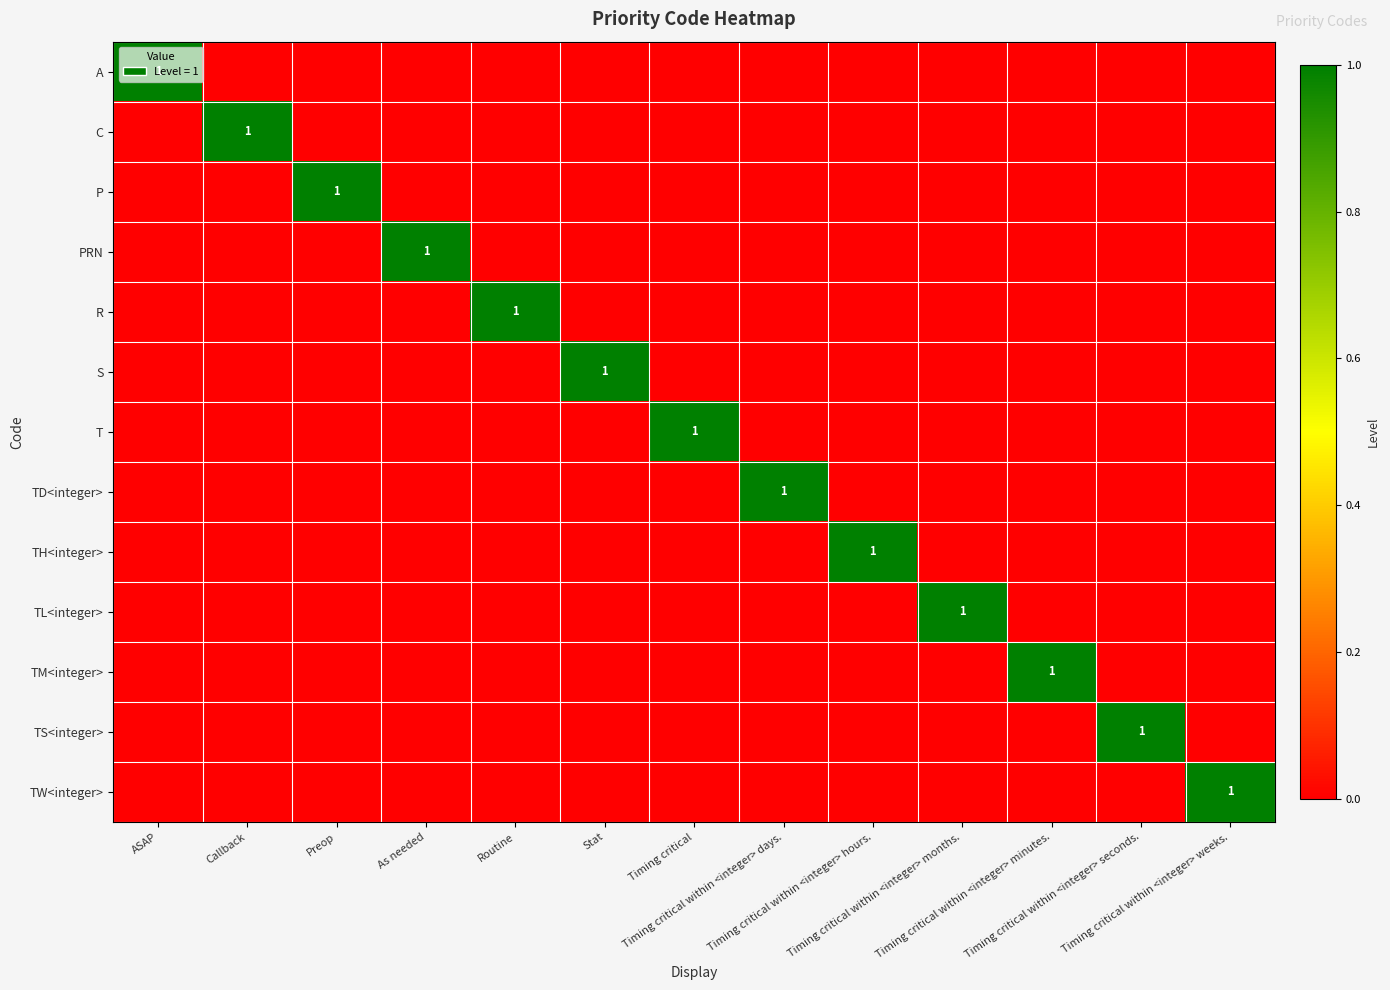

Which category has the highest value in the TW<integer> series?

Timing critical within <integer> weeks.